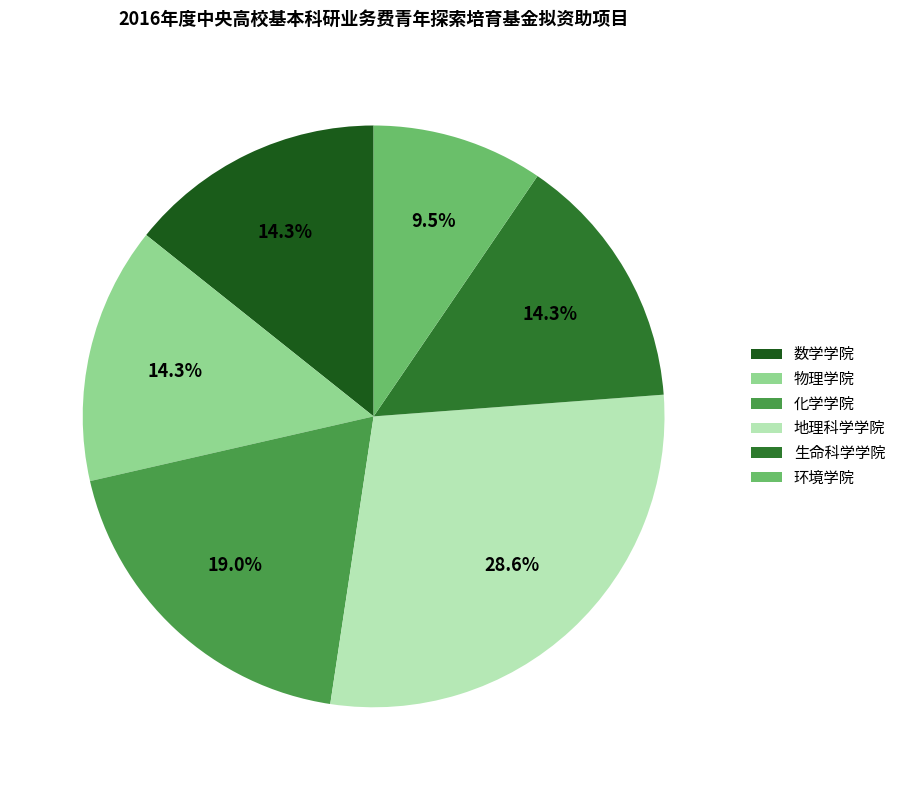

Is it true that 环境学院 is 1% of the pie?

False